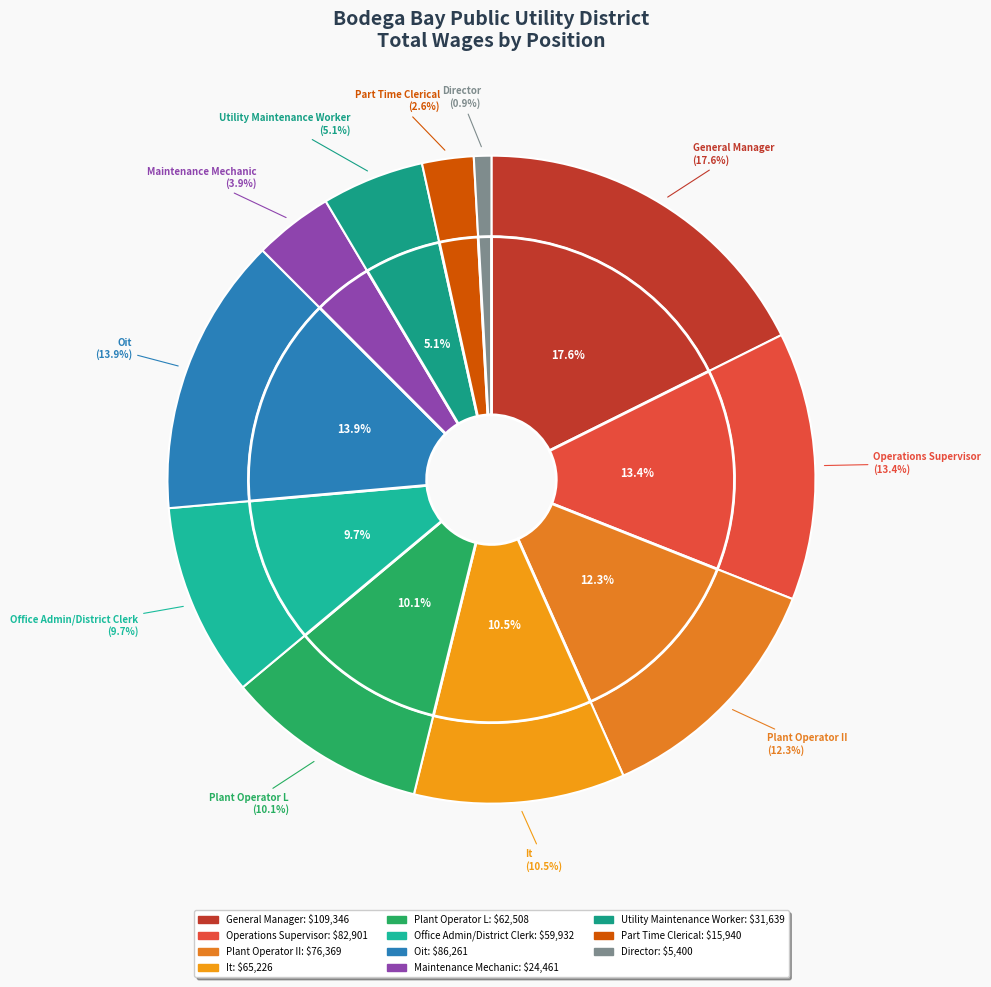

Rank the categories by value from lowest to highest.

Director, Part Time Clerical, Maintenance Mechanic, Utility Maintenance Worker, Office Admin/District Clerk, Plant Operator L, It, Plant Operator II, Operations Supervisor, Oit, General Manager